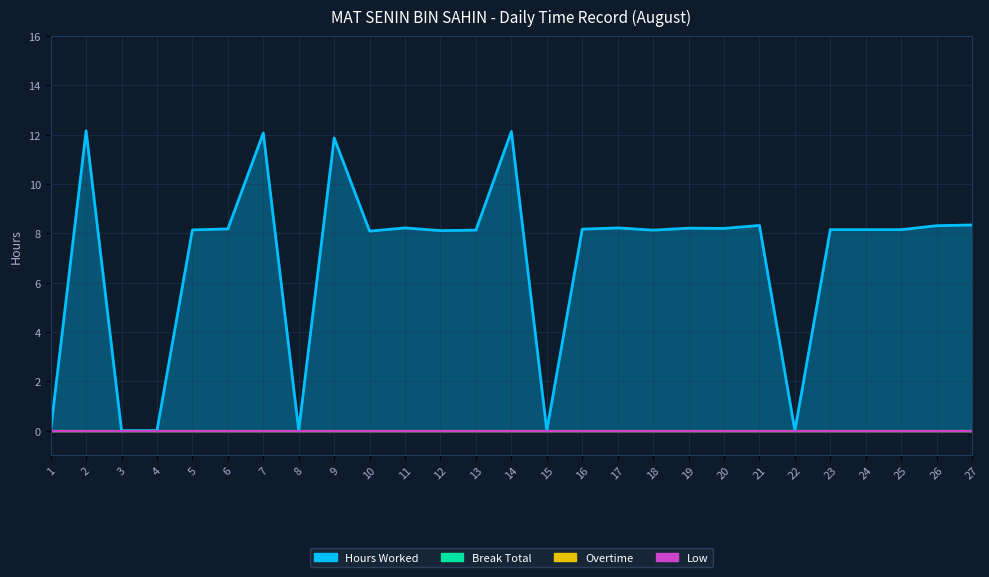

Which series has the largest total across all categories?

Hours Worked